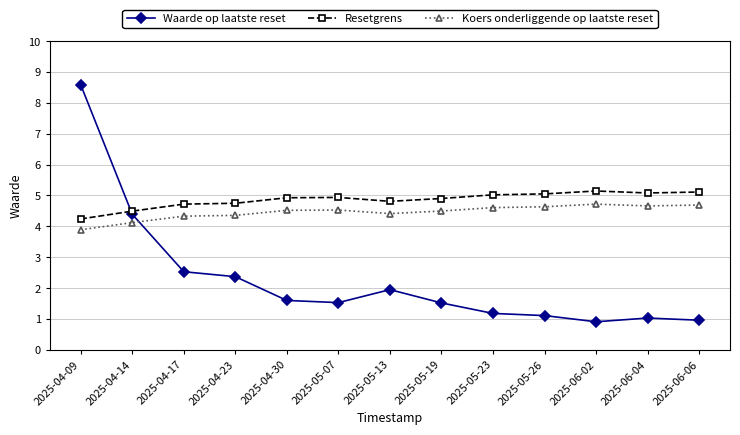

True or false: Koers onderliggende op laatste reset has more than 1 interior local peaks.

True